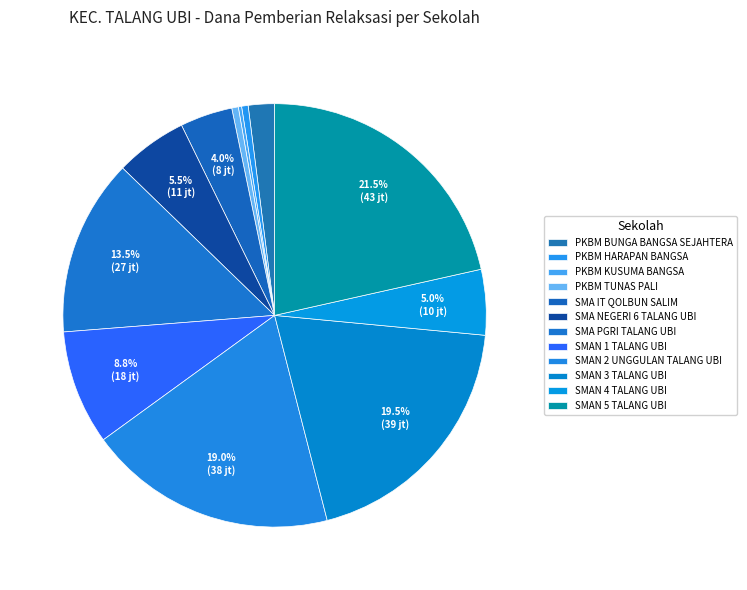

To the nearest percent, what portion does SMAN 4 TALANG UBI represent?

5%